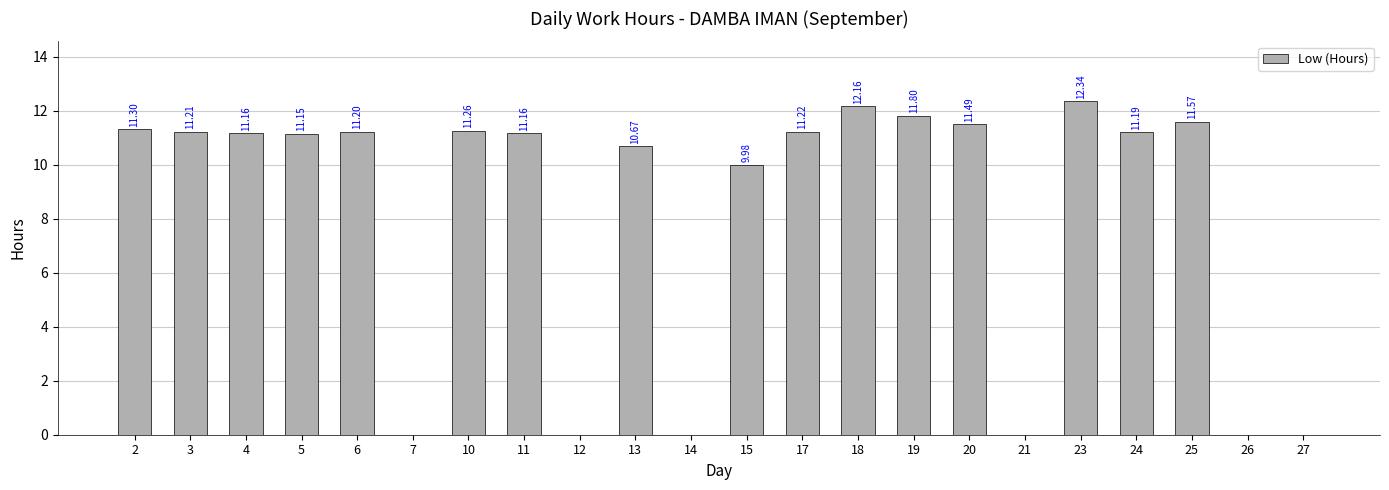

Which has a higher value, 14 or 4?

4